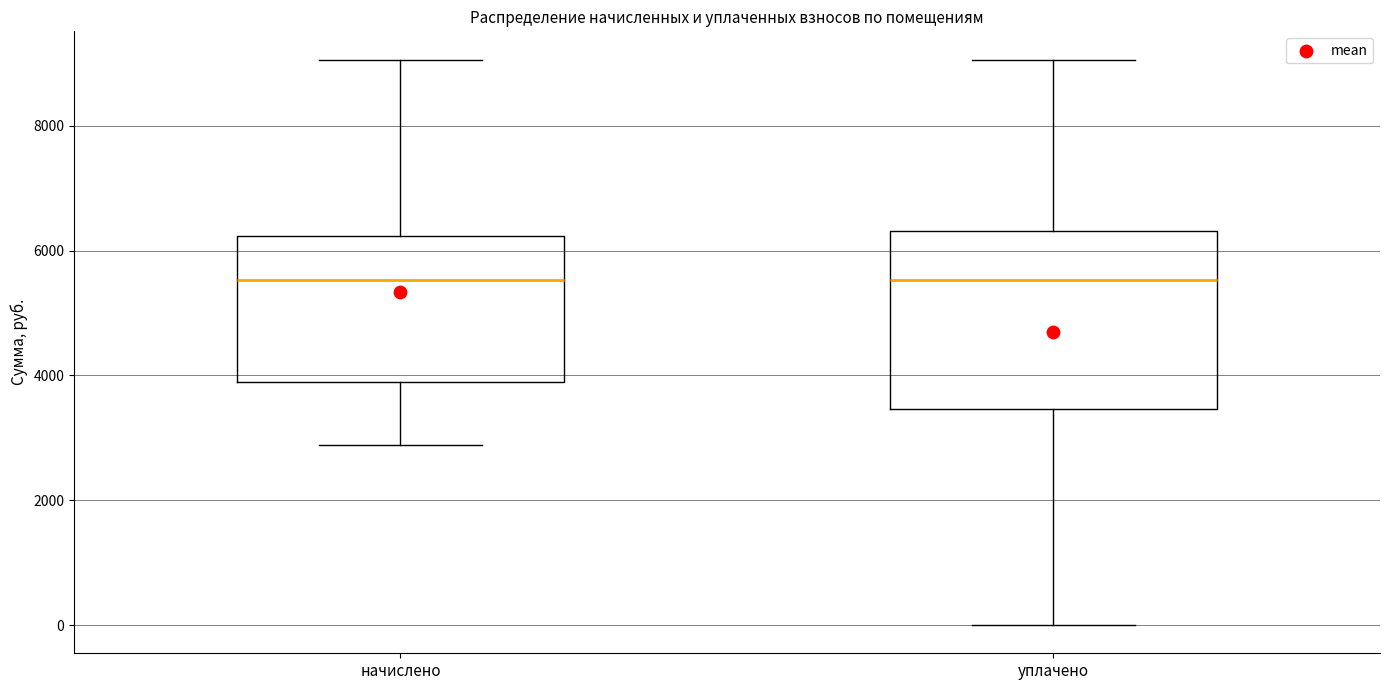

Where does the upper whisker of the box for начислено end on the y-axis? The values are not printed on the chart, so give them approximately, as read against the axis.

9000